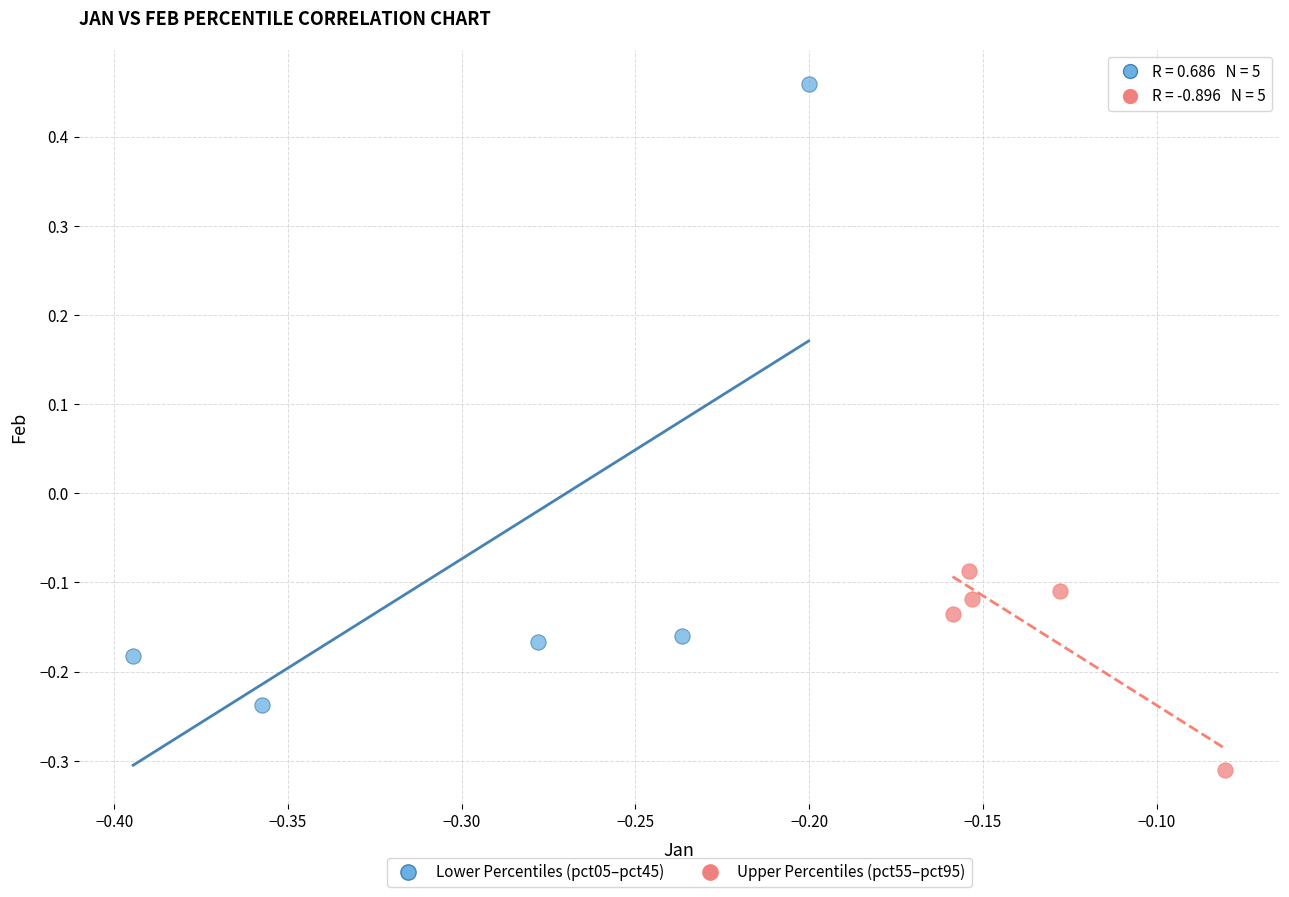

Which series contains the highest Y value?

Lower Percentiles (pct05–pct45)